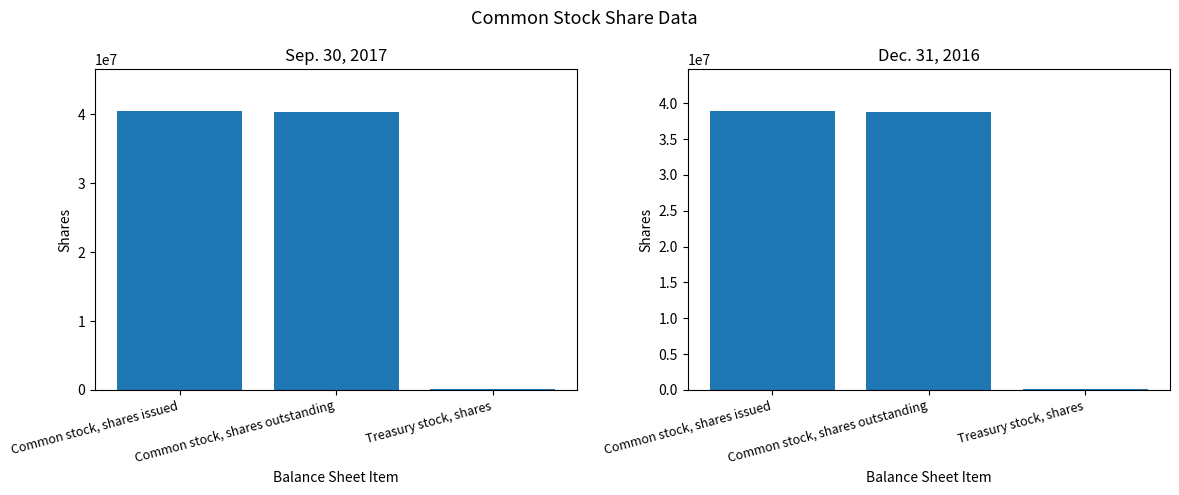

Rank the series by their maximum value, from lowest to highest.

Dec. 31, 2016, Sep. 30, 2017